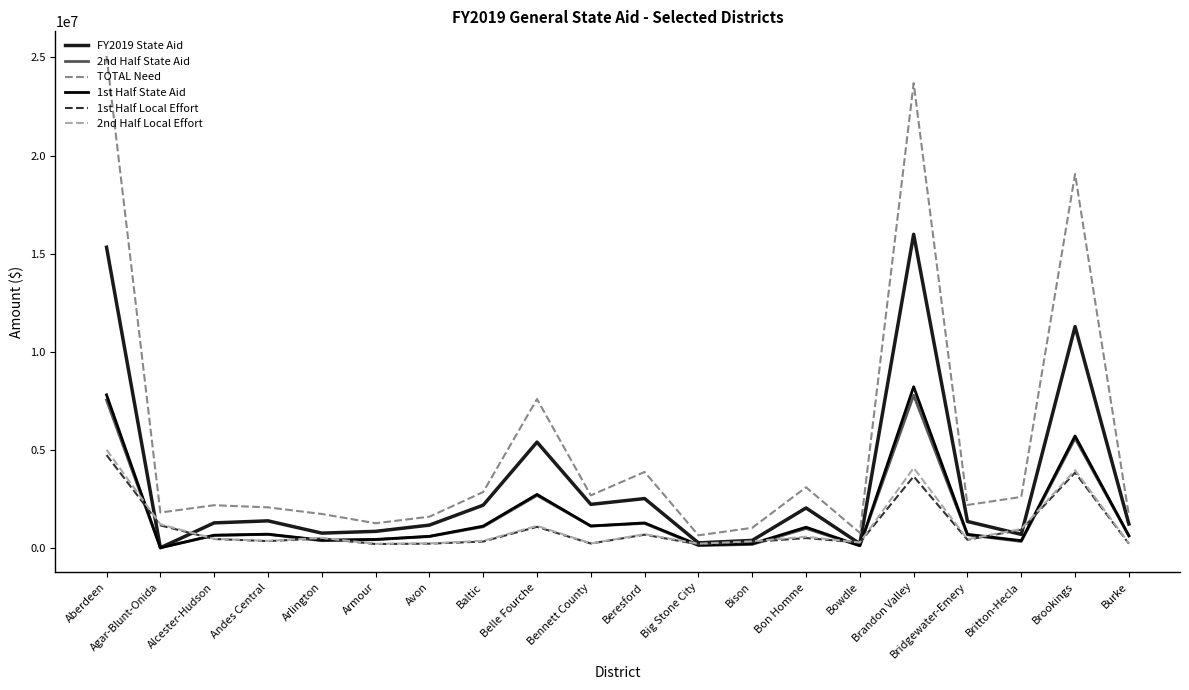

At which category does FY2019 State Aid reach its first local valley?

Agar-Blunt-Onida